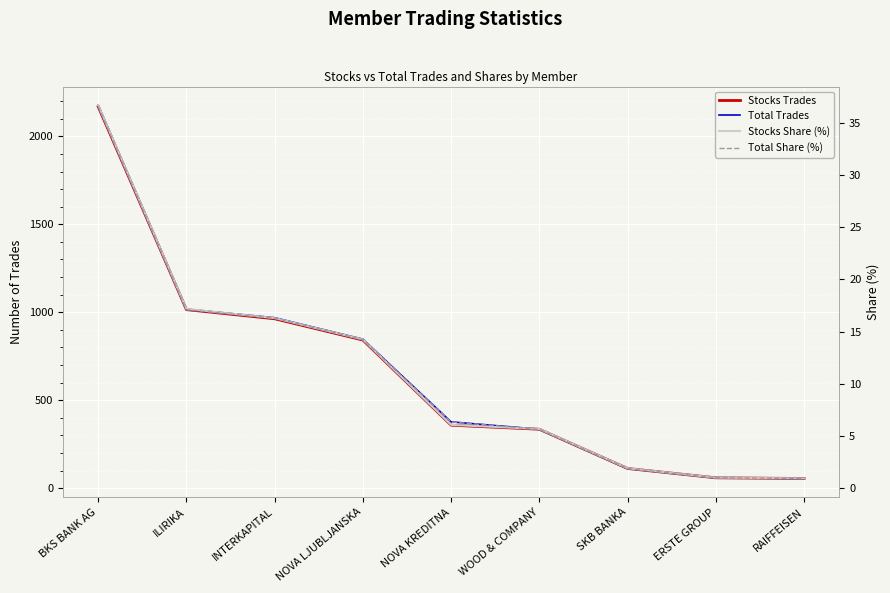

What position from the right is SKB BANKA?

3